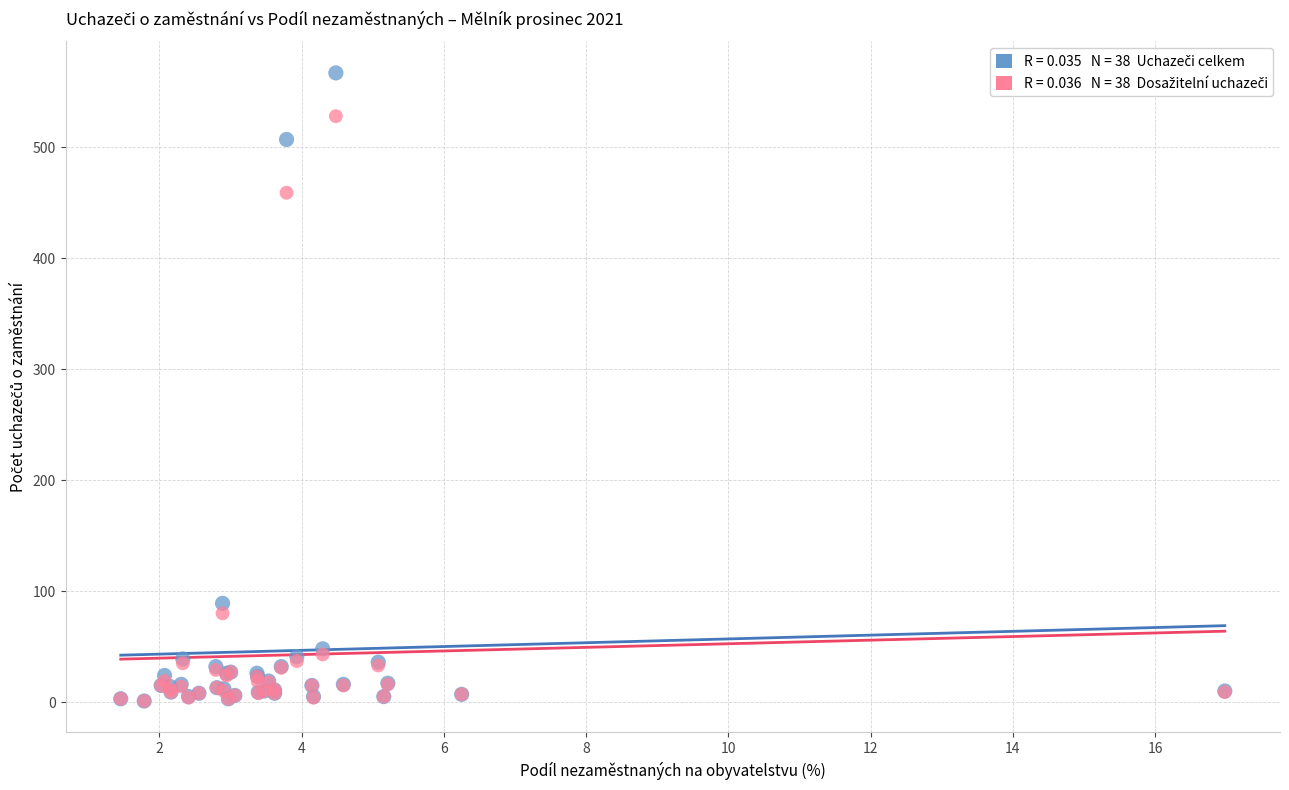

Across all series, what Y value is closest to 284?

459